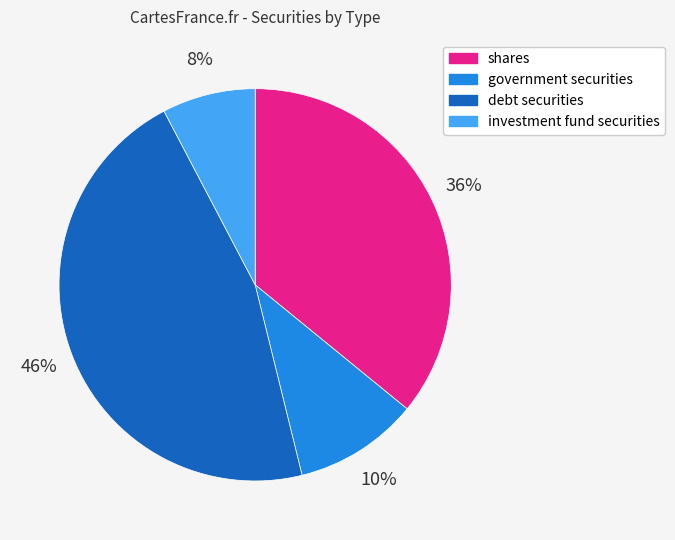

To the nearest percent, what is the average slice percentage?

25%